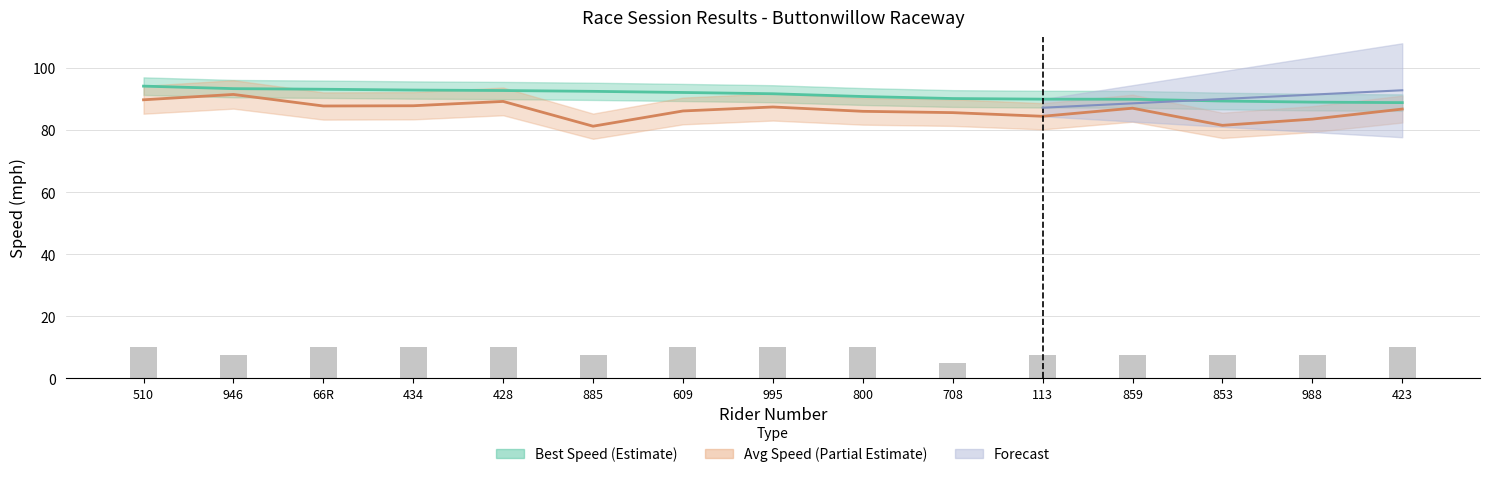

Rank the categories by value from lowest to highest.

708, 946, 885, 113, 859, 853, 988, 510, 66R, 434, 428, 609, 995, 800, 423